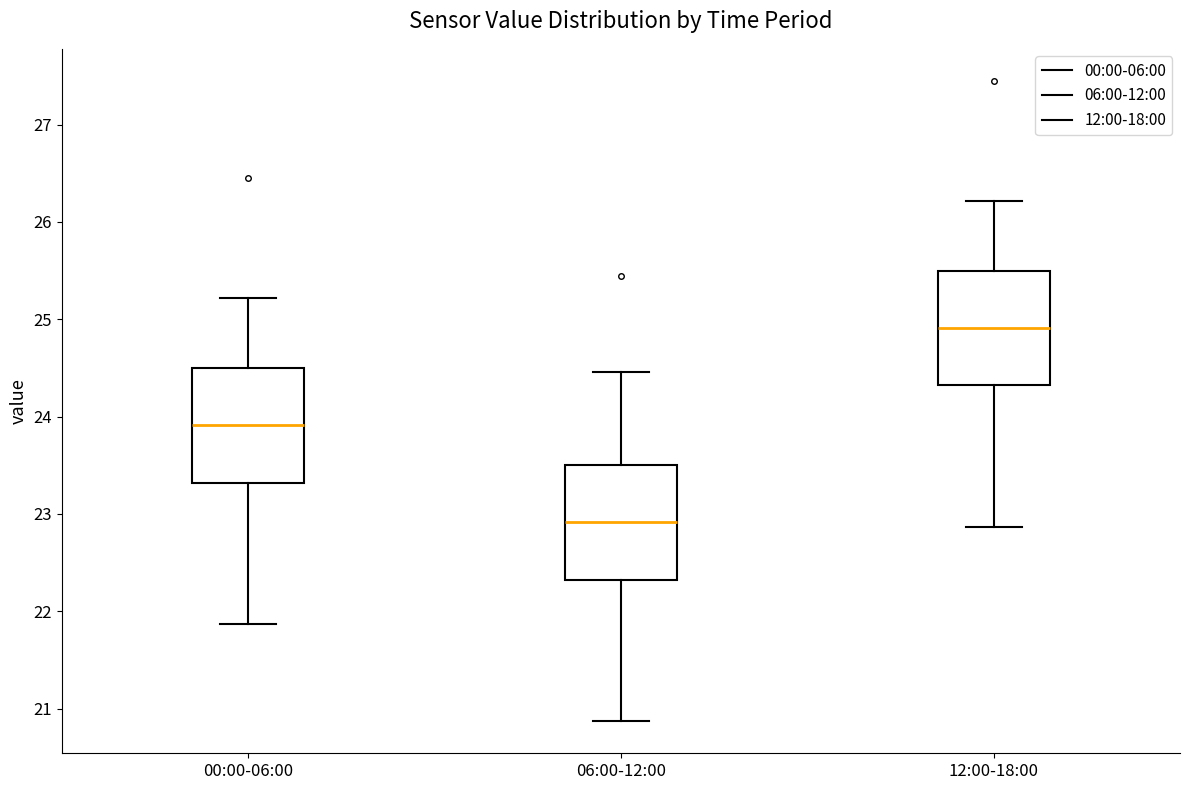

Reading left to right, transcribe this box plot: for each box, give where its median line is, the range the box spans, and where its two whiskers end, as read against the y-axis. The values are not printed on the chart, so give them approximately, as read against the axis.

00:00-06:00: median 23.9, box 23.3 to 24.5, whiskers 21.9 to 25.2
06:00-12:00: median 22.9, box 22.3 to 23.5, whiskers 20.9 to 24.5
12:00-18:00: median 24.9, box 24.3 to 25.5, whiskers 22.9 to 26.2